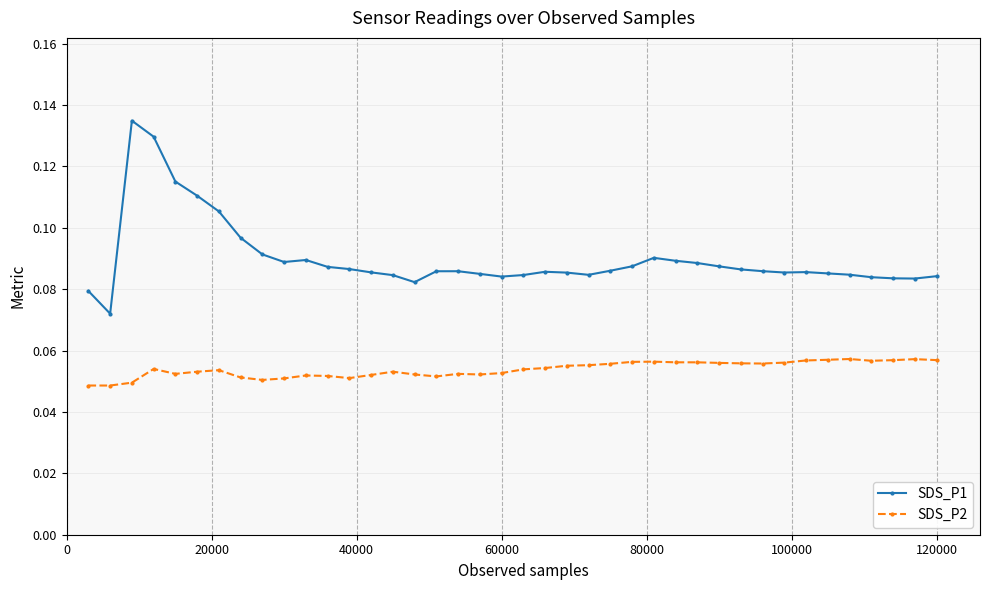

What is the sum of all SDS_P2 values?

2.2